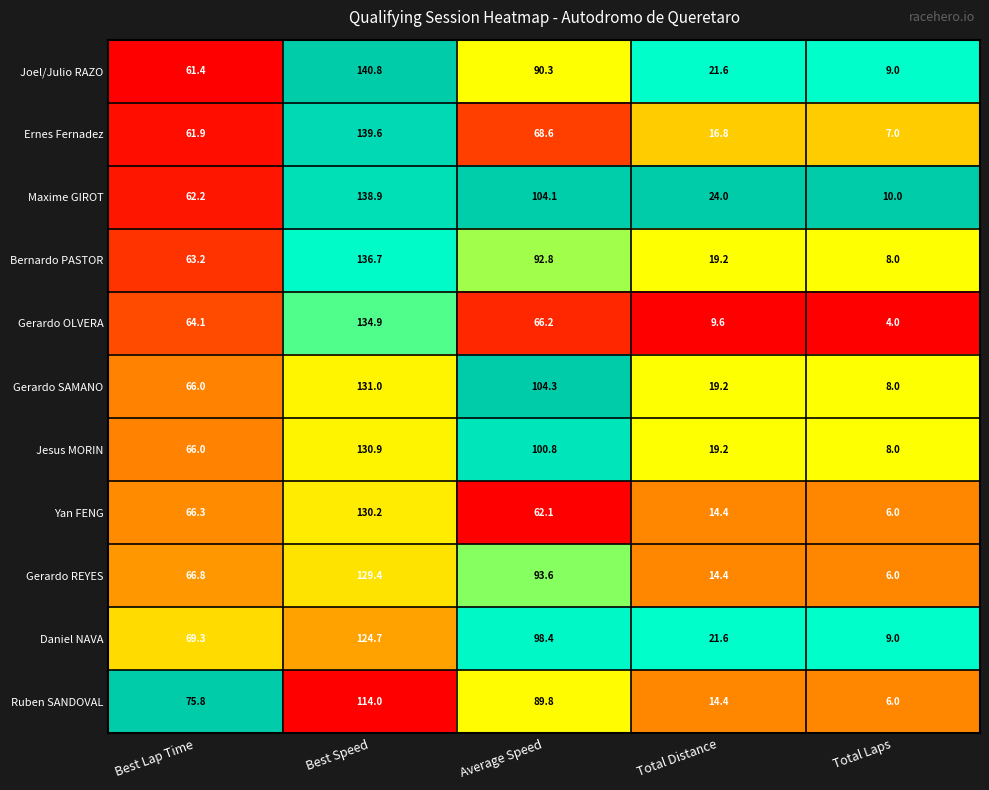

Rank the series at Best Speed from highest to lowest value.

Joel/Julio RAZO, Ernes Fernadez, Maxime GIROT, Bernardo PASTOR, Gerardo OLVERA, Gerardo SAMANO, Jesus MORIN, Yan FENG, Gerardo REYES, Daniel NAVA, Ruben SANDOVAL